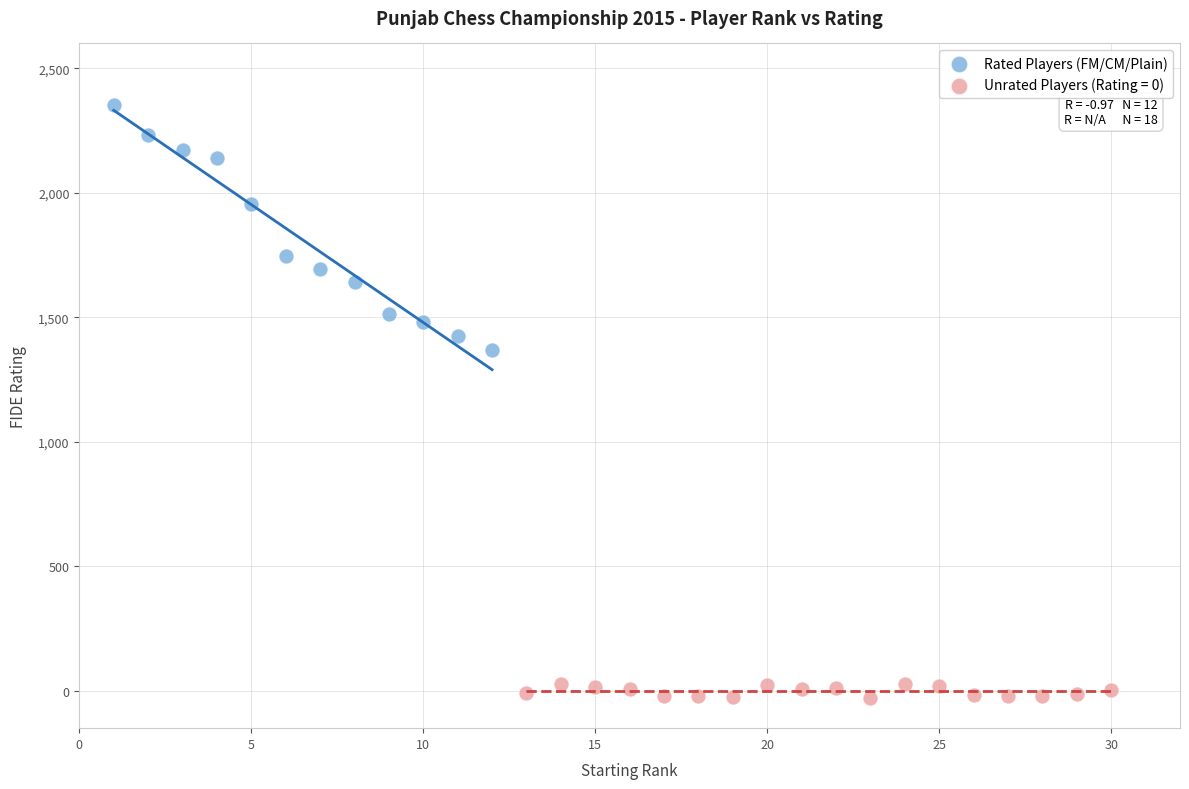

Which series reaches the minimum Y coordinate?

Unrated Players (Rating = 0)